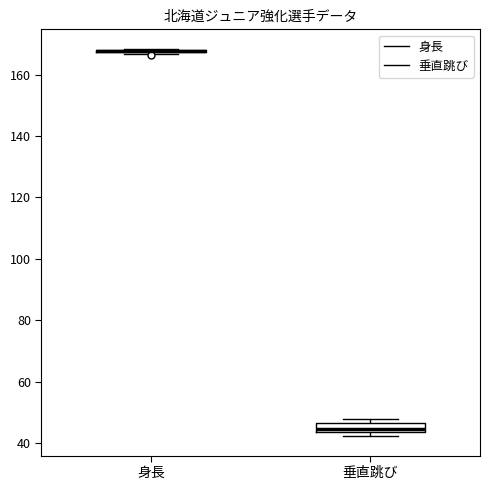

Comparing the boxes themselves (not the whiskers), which one is the tallest?

垂直跳び